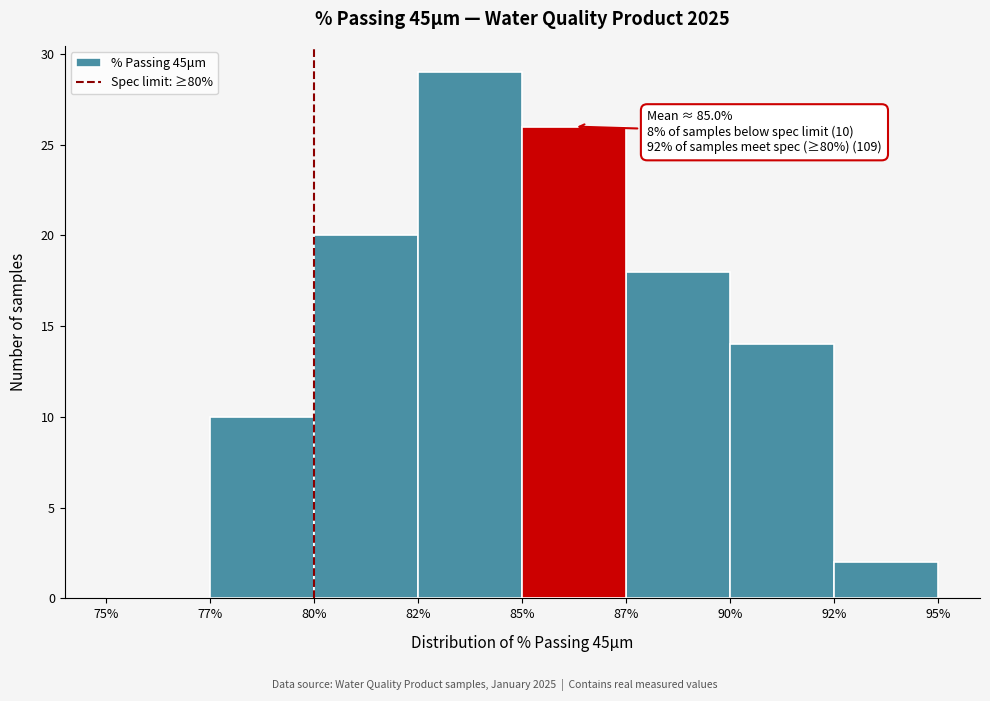

Reading right to left, list all the values displayed in this chart.

92%=2	90%=14	87%=18	85%=26	82%=29	80%=20	77%=10	75%=0